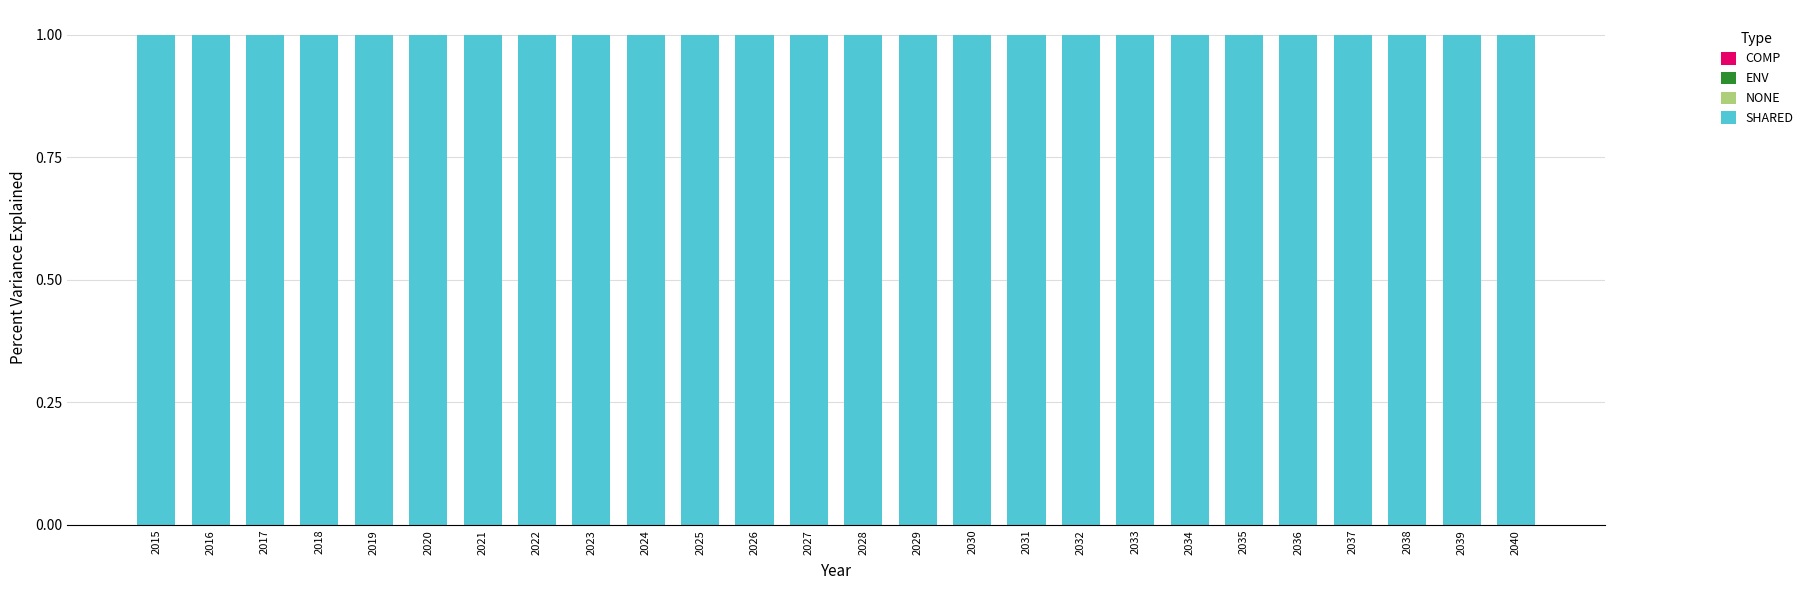

What is the greatest value displayed?

1